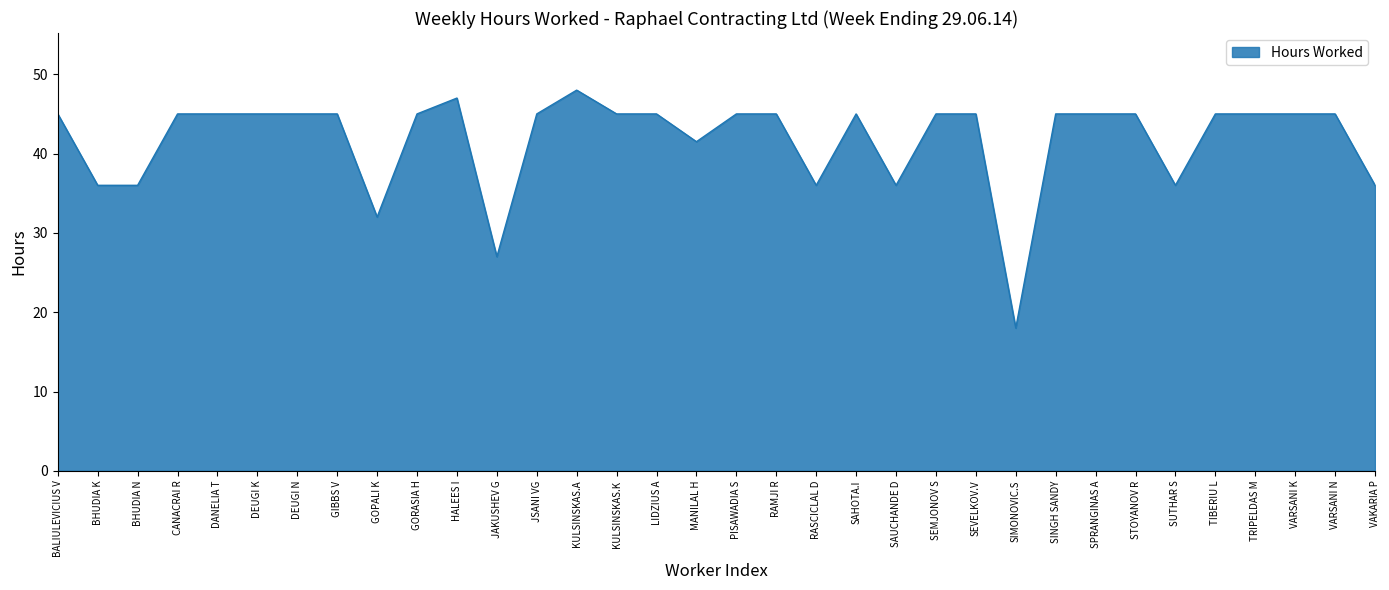

Which label corresponds to the smallest value in the chart?

SIMONOVIC.S